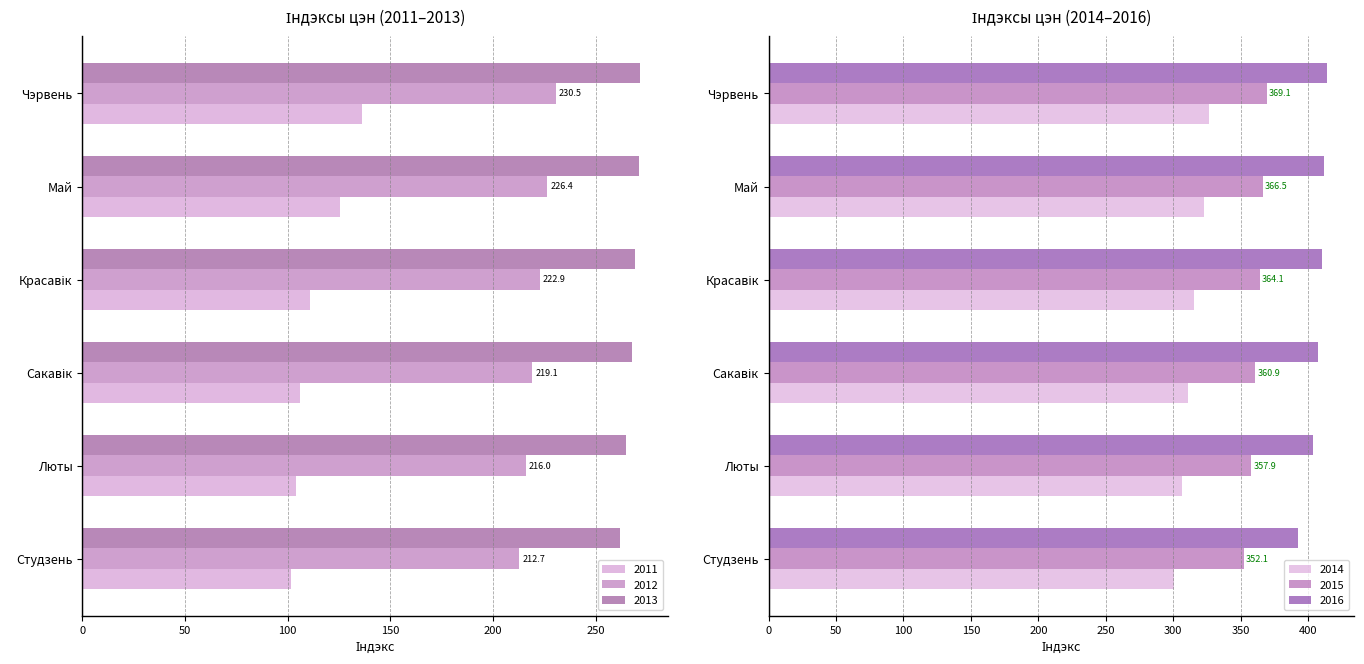

At which category is the sum across all series the highest?

Чэрвень